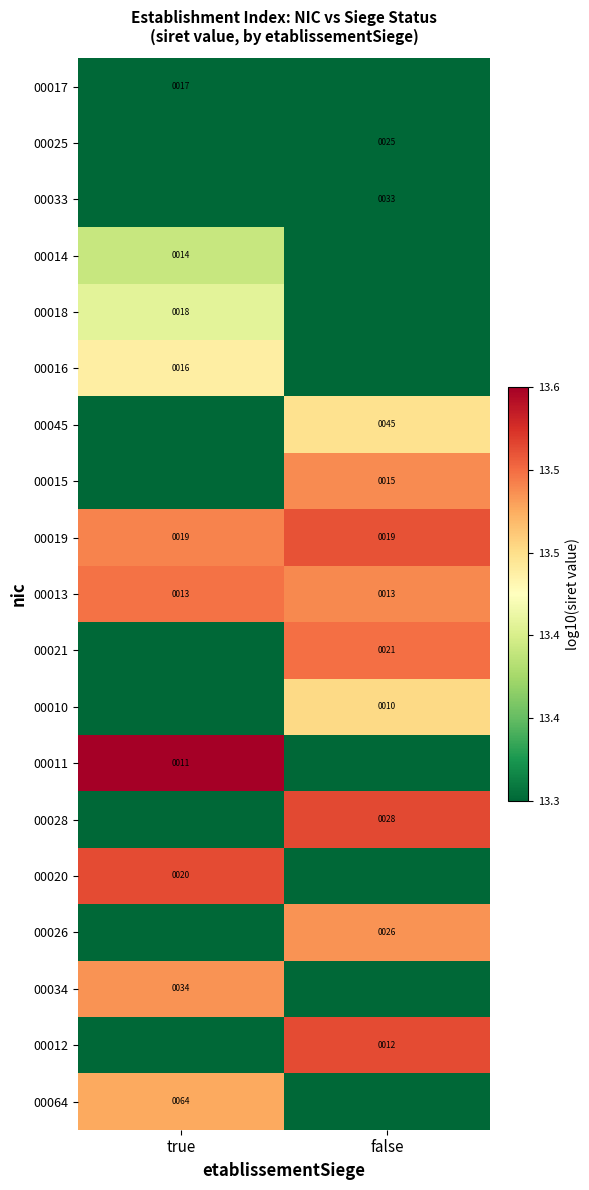

The value of 00014 at true is 18. True or false?

False